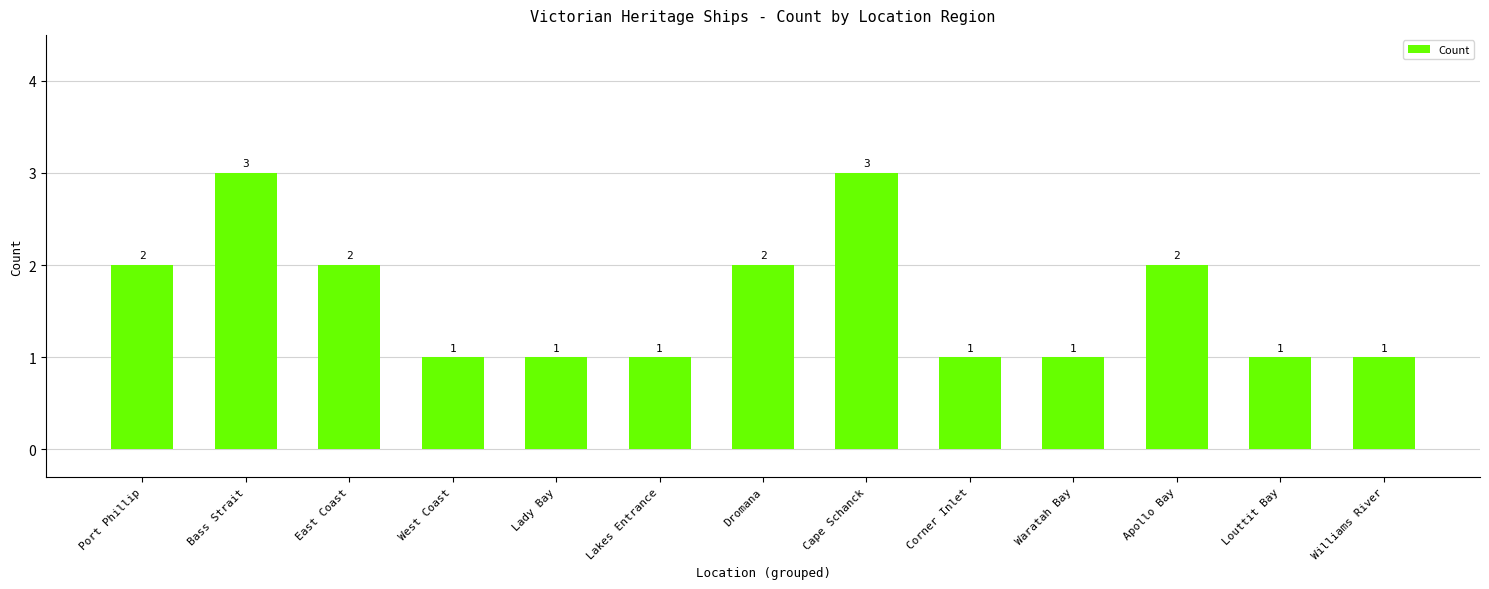

What is the greatest value displayed?

3